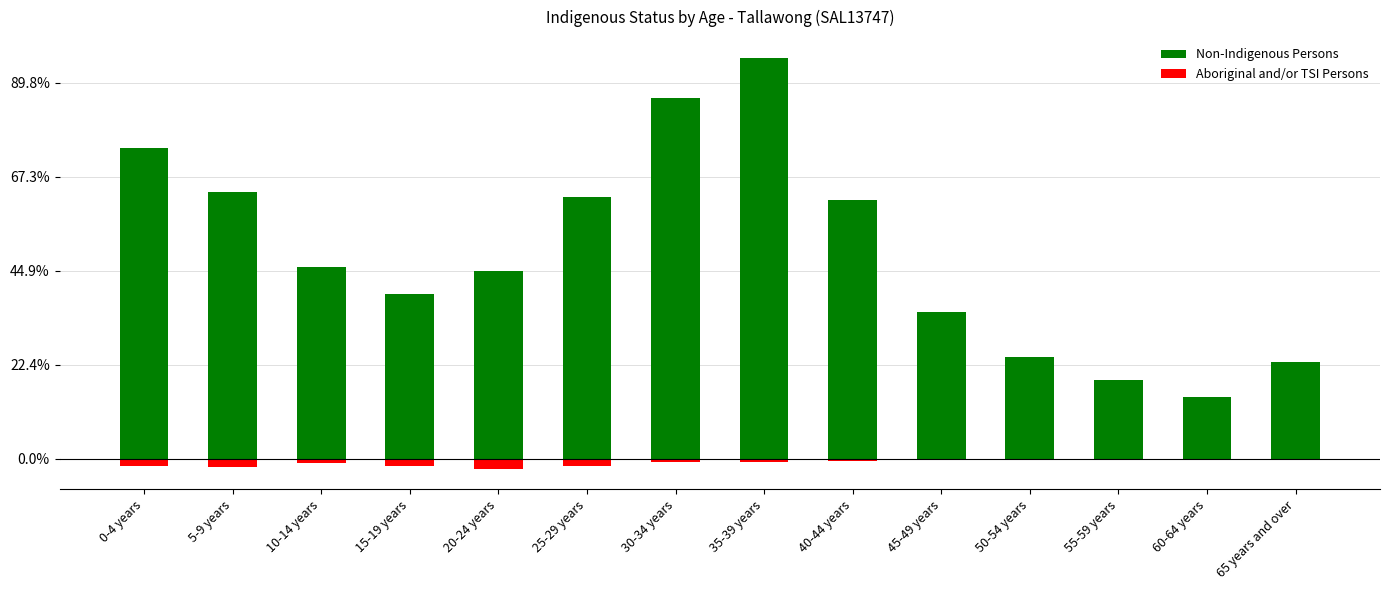

The Aboriginal and/or TSI Persons series shows -9 at 0-4 years. True or false?

False